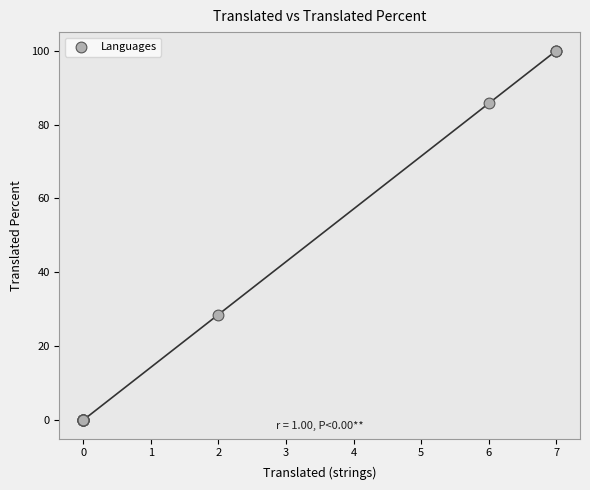

What Y value in the scatter plot is closest to 50?

28.5